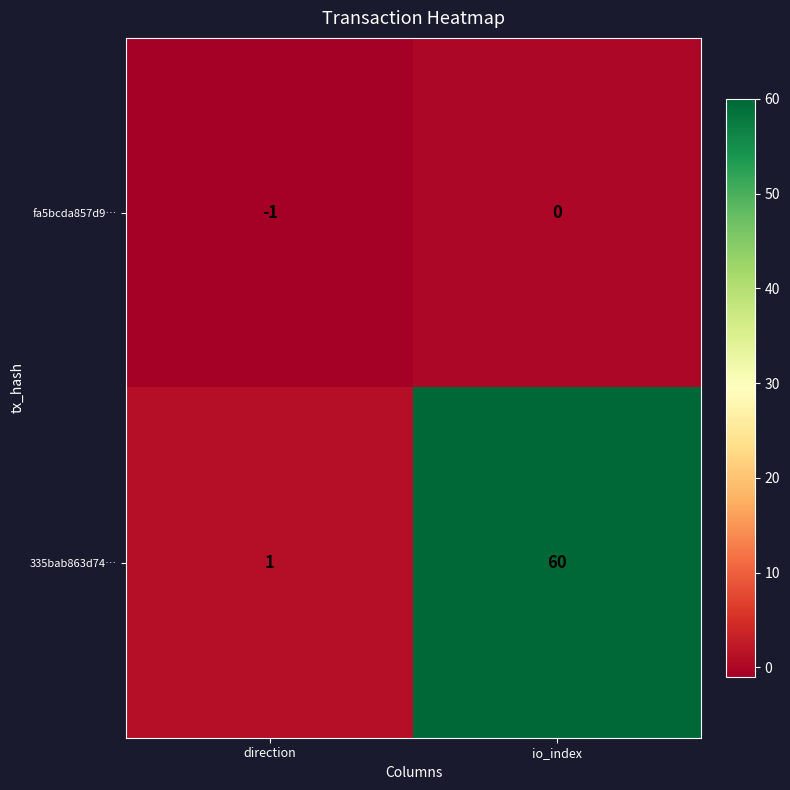

Which series has the widest spread of values?

335bab863d74…